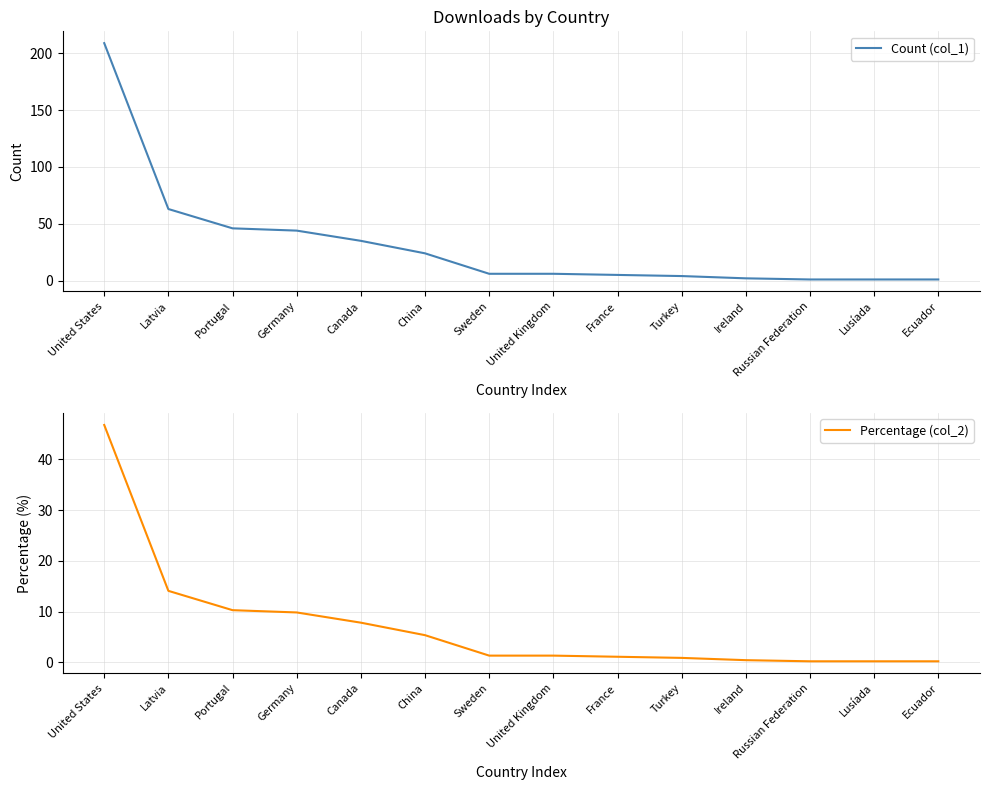

How many lines are shown in the chart?

2